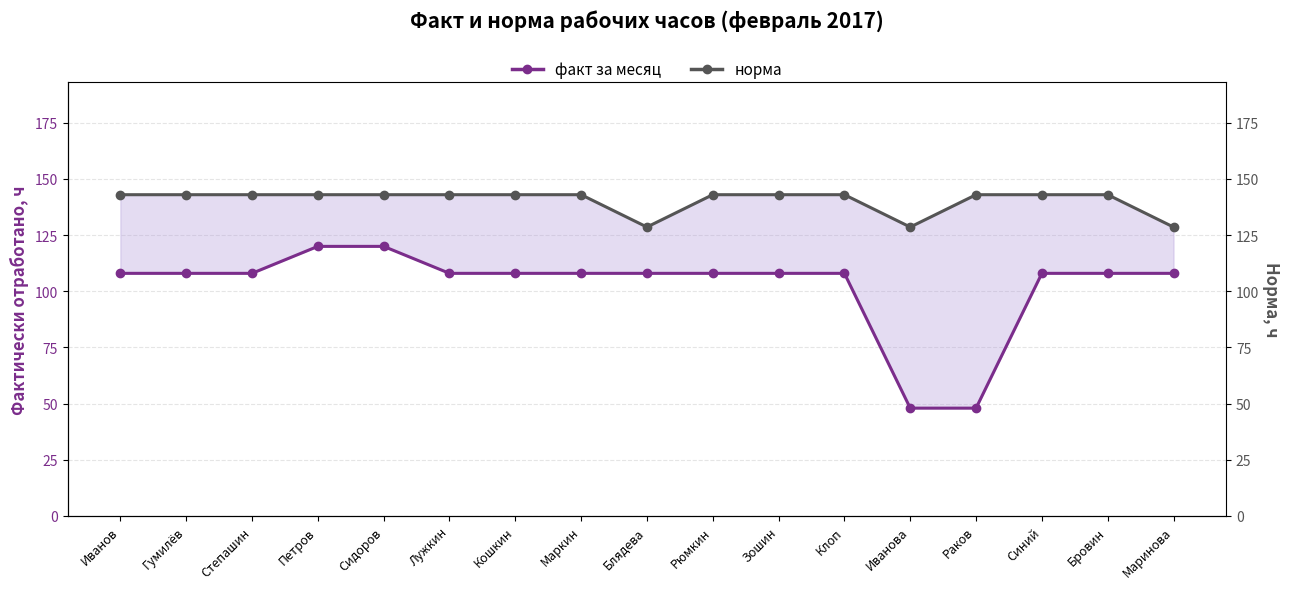

Where is the first local minimum for норма?

Блядева